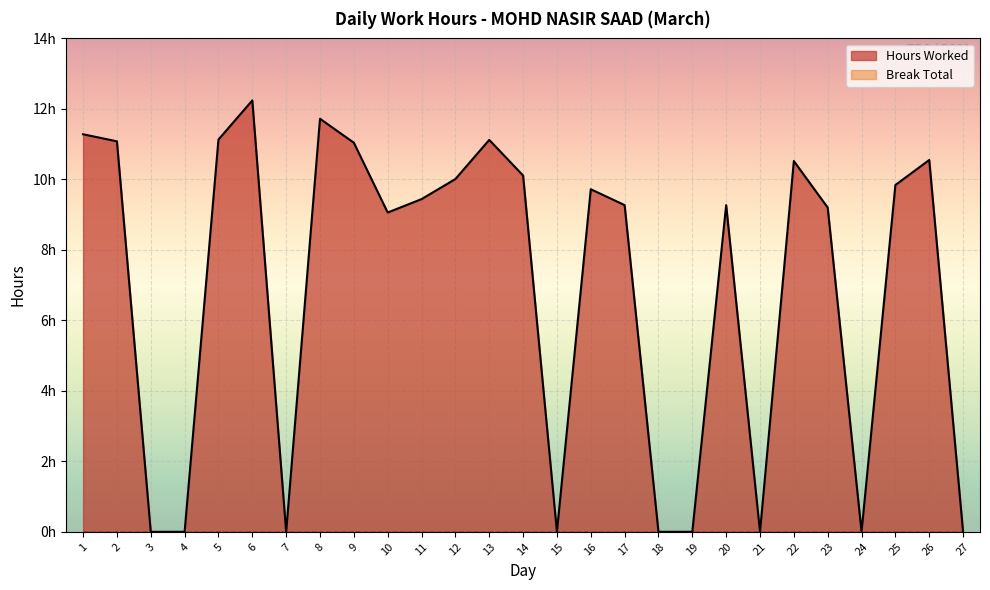

The chart shows a value of 0.0 at 3. True or false?

True